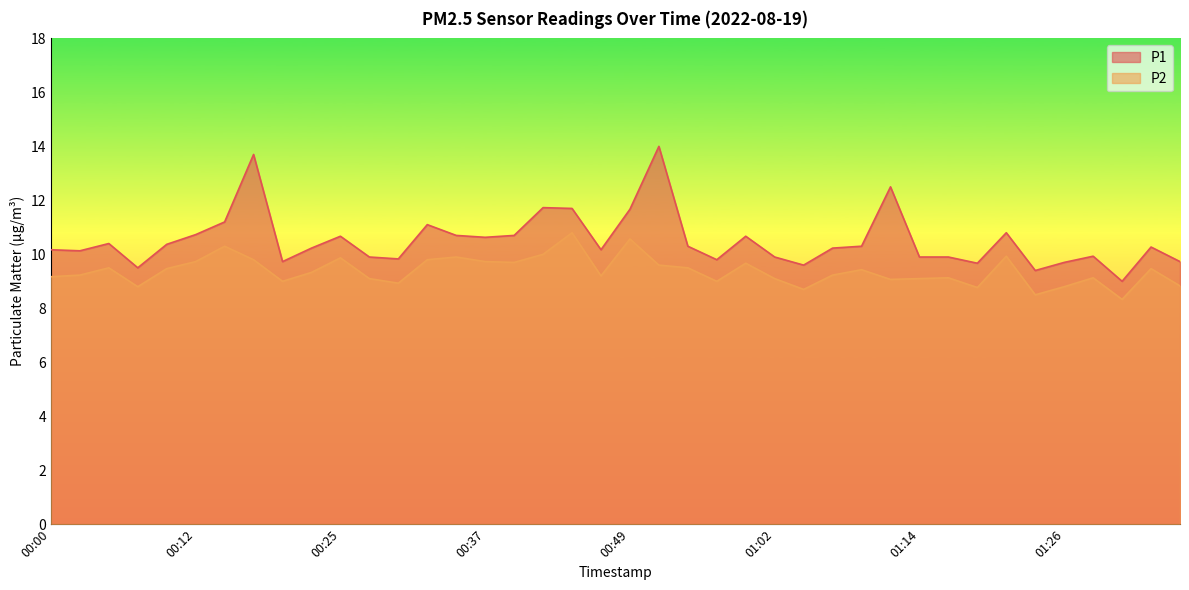

Does the chart display data point markers on the line(s)?

No